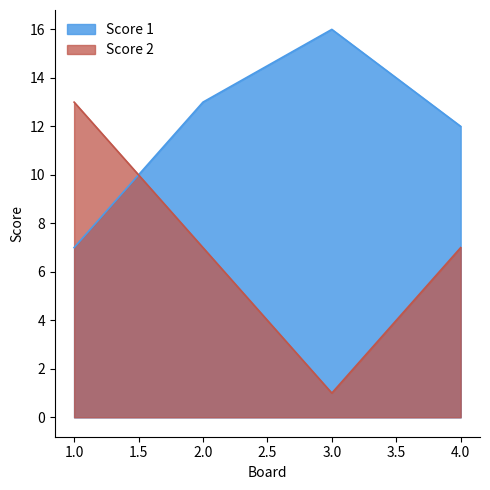

Count the Score 1 values in the range 12 to 16.

3